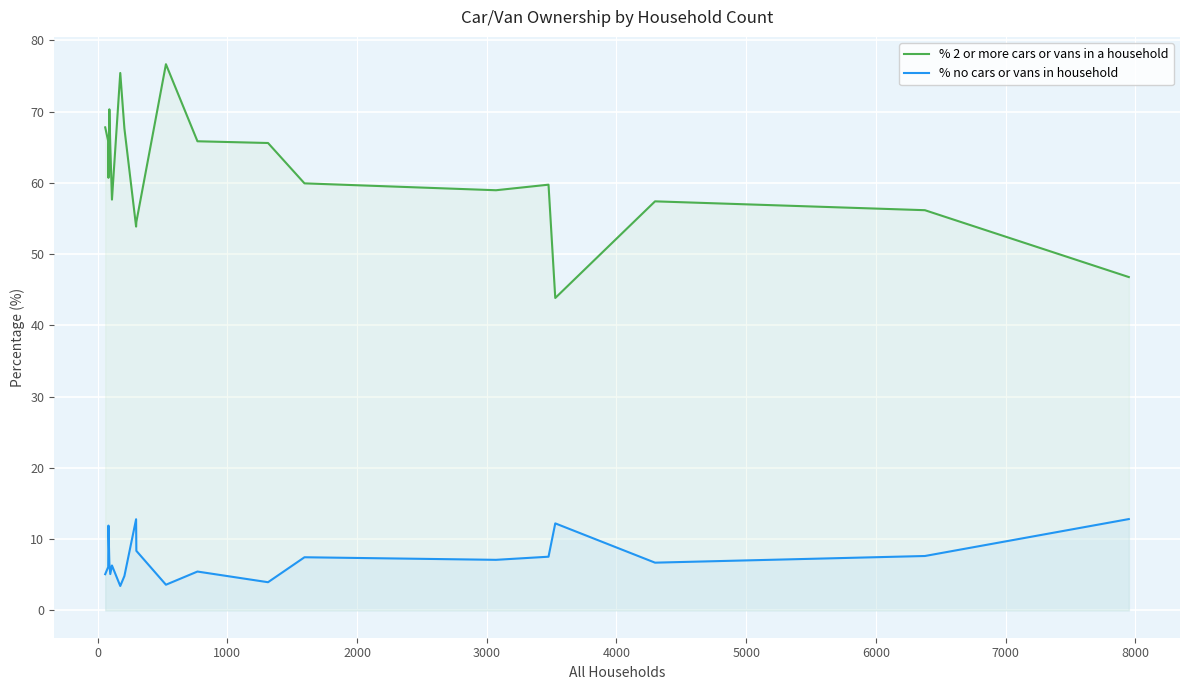

Does the chart display data point markers on the line(s)?

No